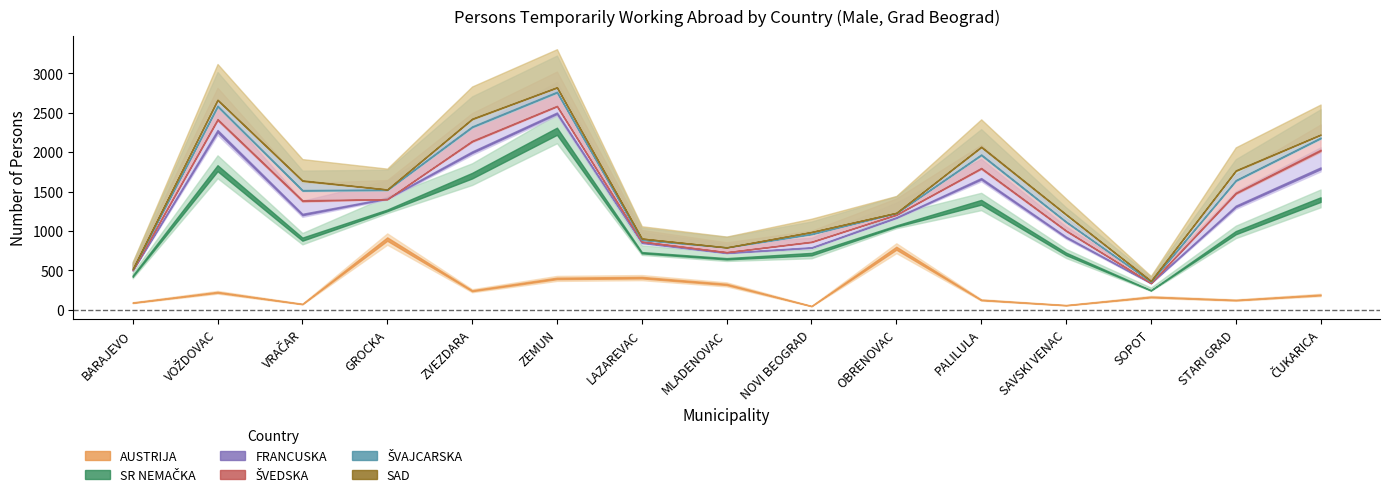

What is the label of the 6th point from the left?

ZEMUN